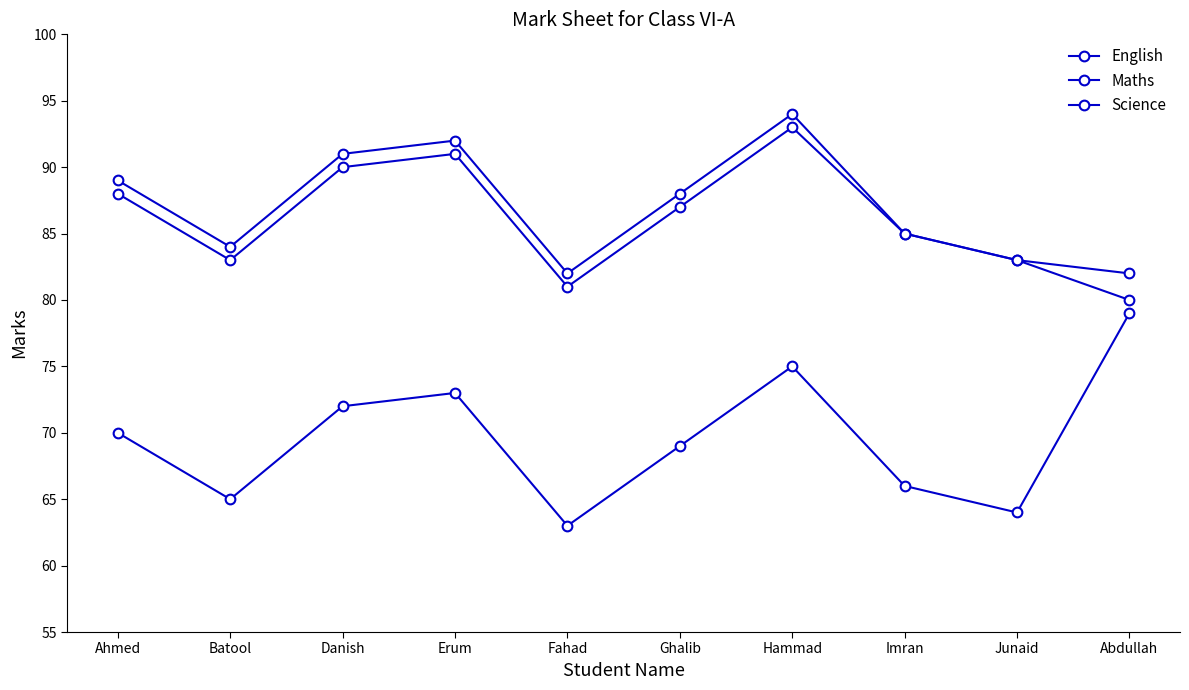

What is the minimum value shown in the chart?

63